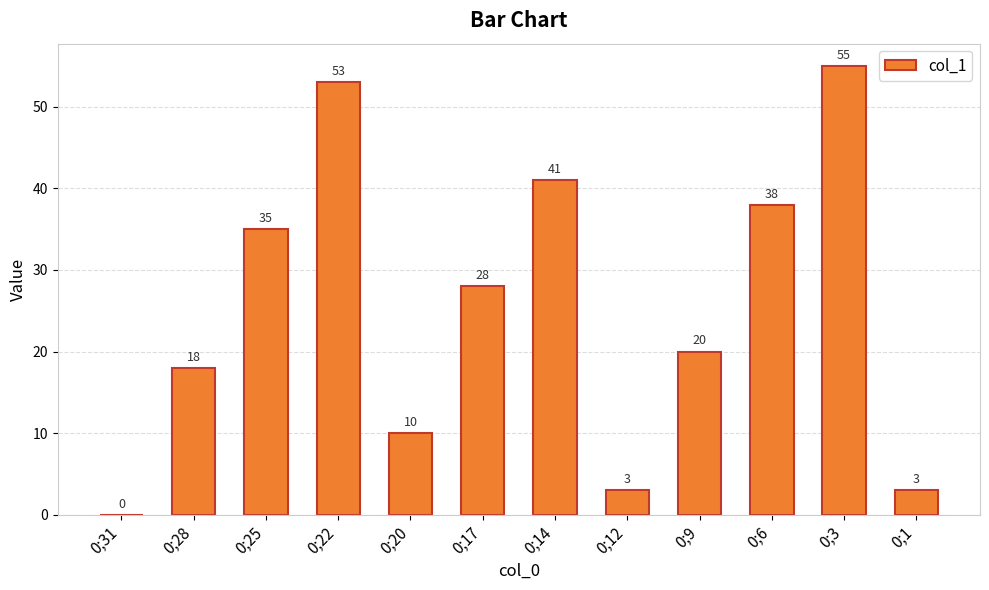

What is the ratio of the value at 0;1 to the value at 0;6?

0.1